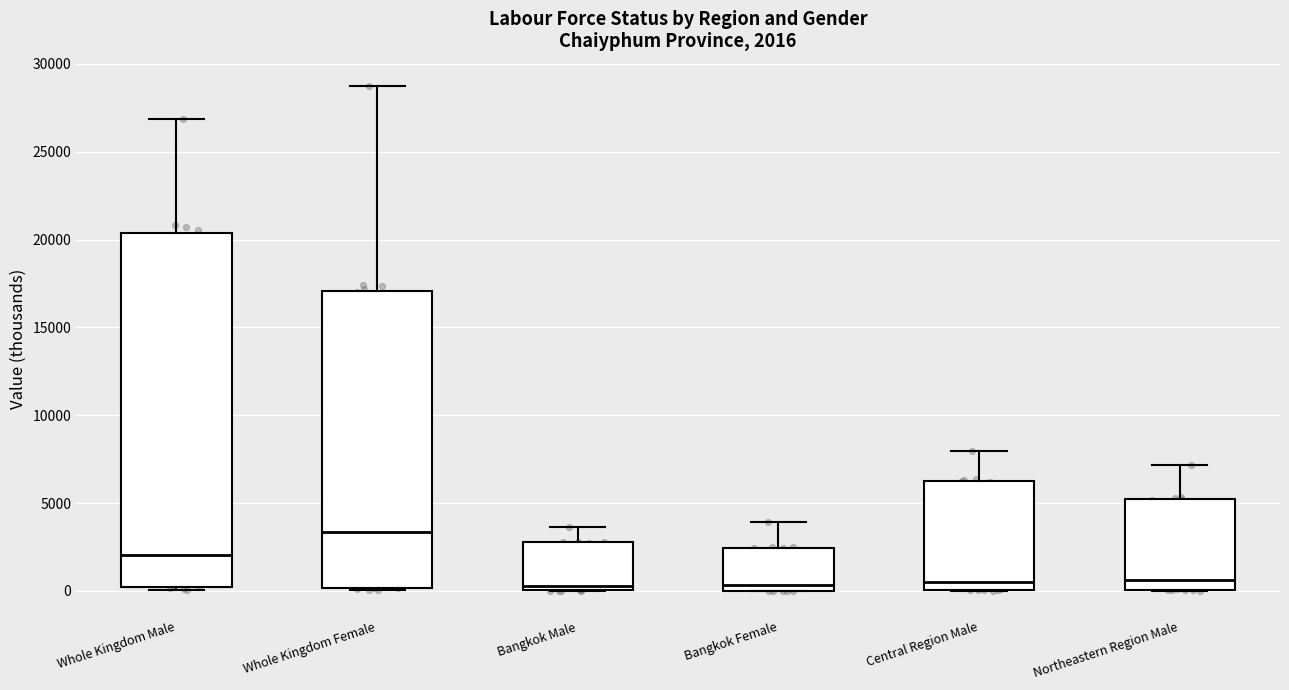

Comparing the boxes themselves (not the whiskers), which one is the tallest?

Whole Kingdom Male